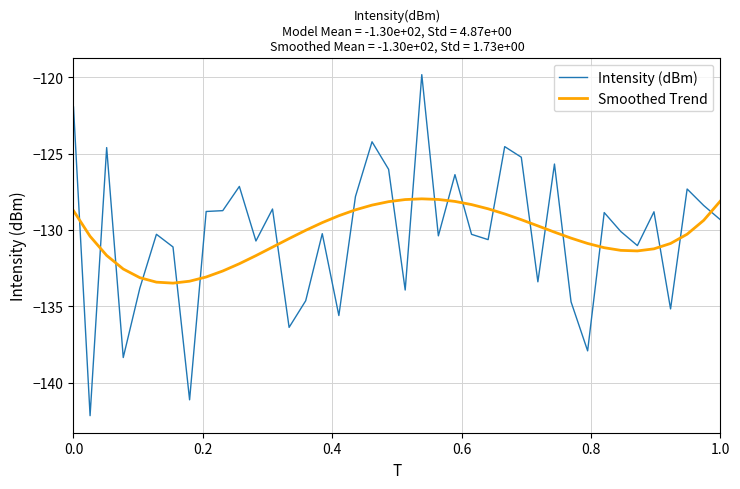

How many values in the Intensity (dBm) series exceed -130?

19